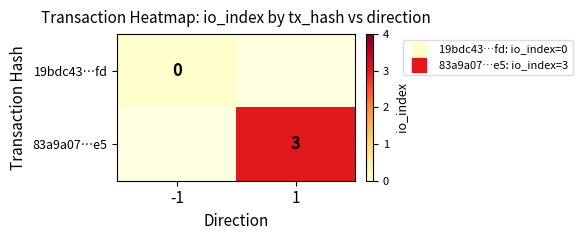

Where is 19bdc43…fd nearest to the value 0?

-1